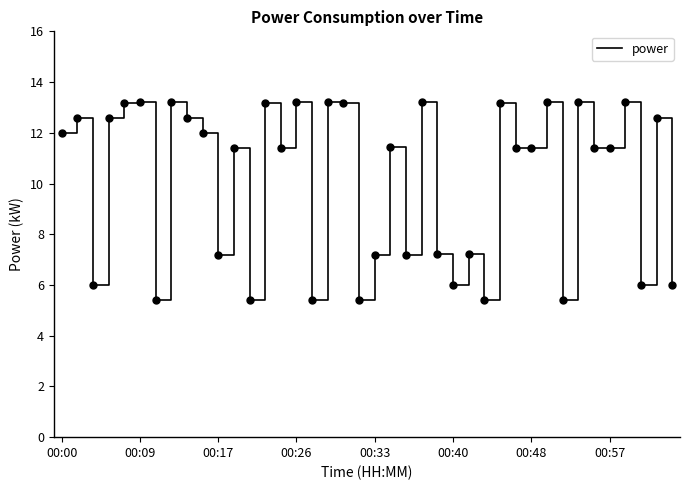

What is the greatest value displayed?

13.2